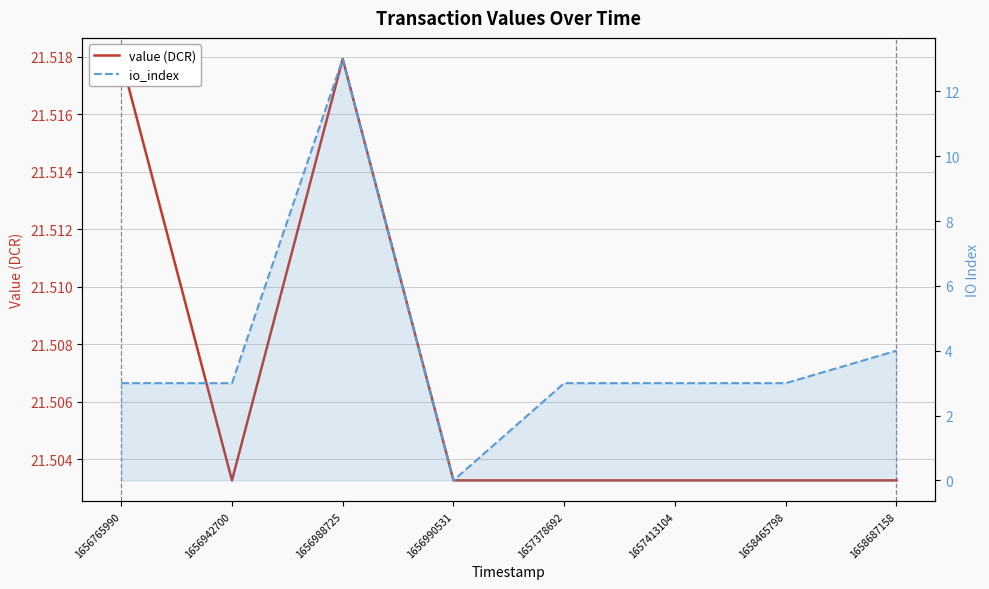

How many lines are shown in the chart?

2